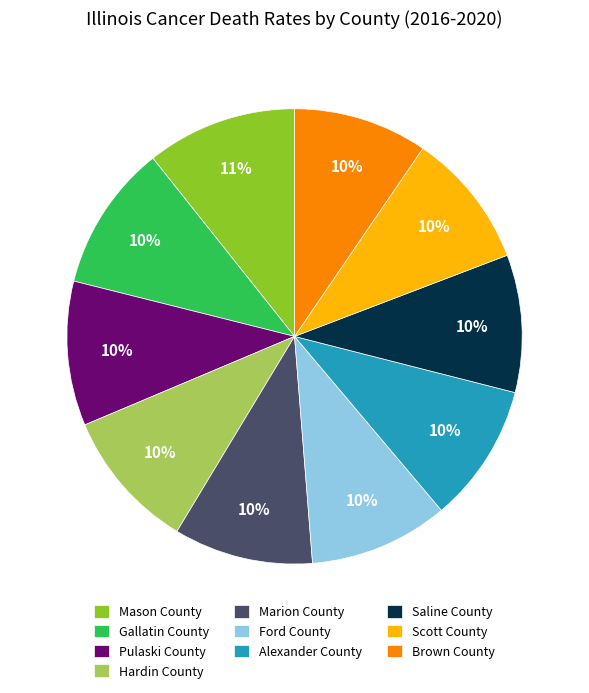

To the nearest percent, what is the average slice percentage?

10%